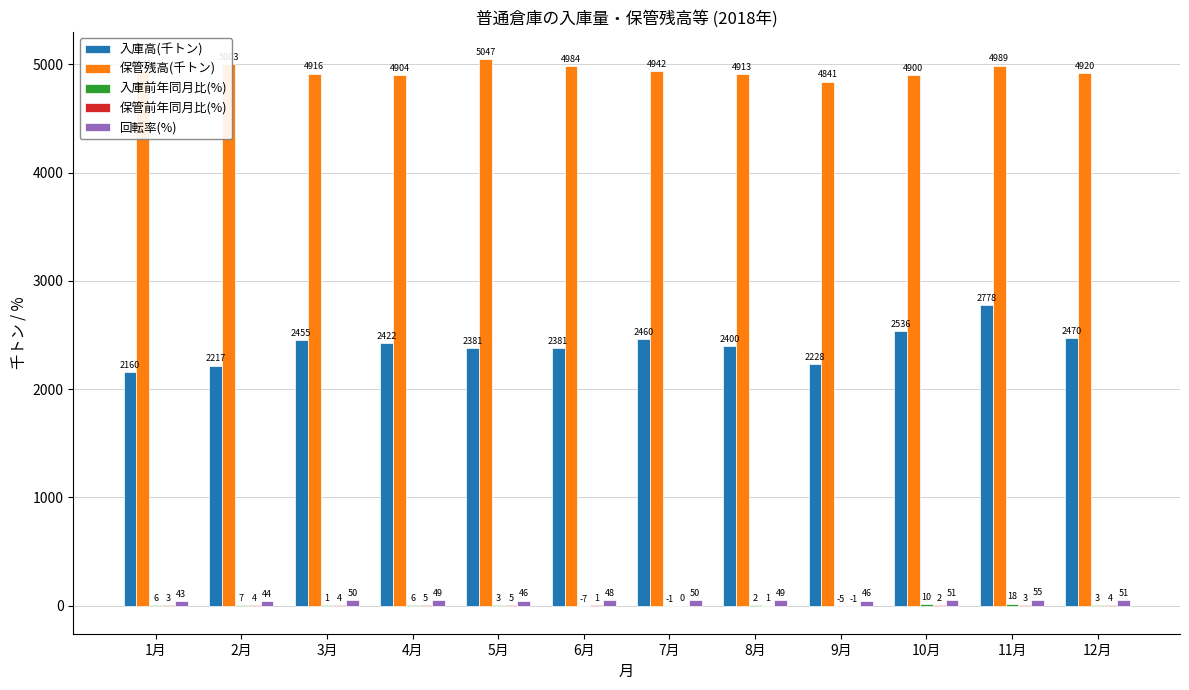

At which category does the chart reach its peak across all series?

5月